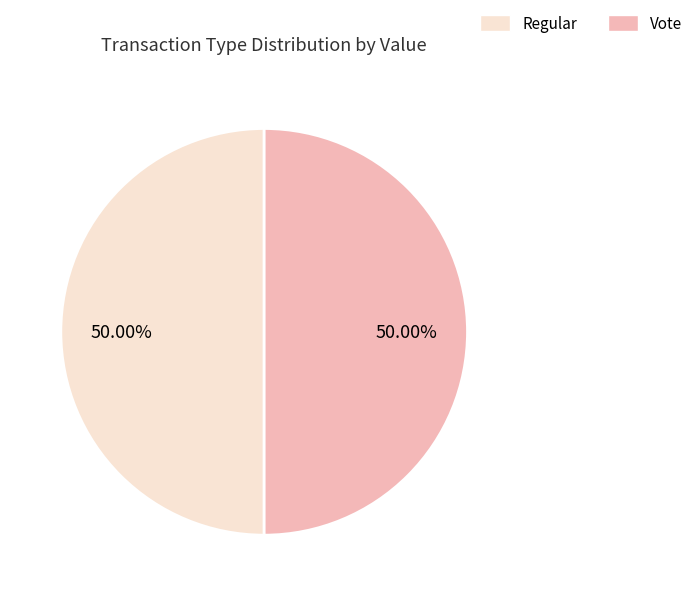

To the nearest percent, what is the combined percentage of Vote and Regular?

100%